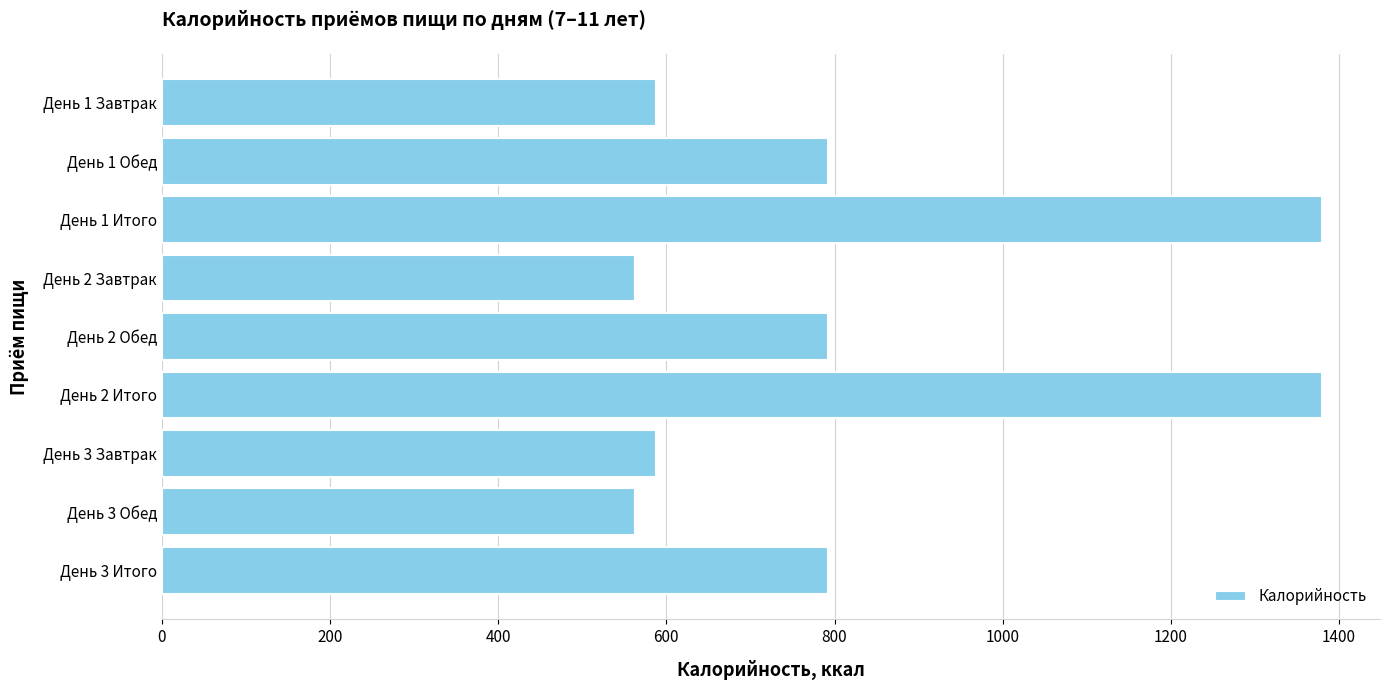

What is the label of the 9th bar from the top?

День 3 Итого